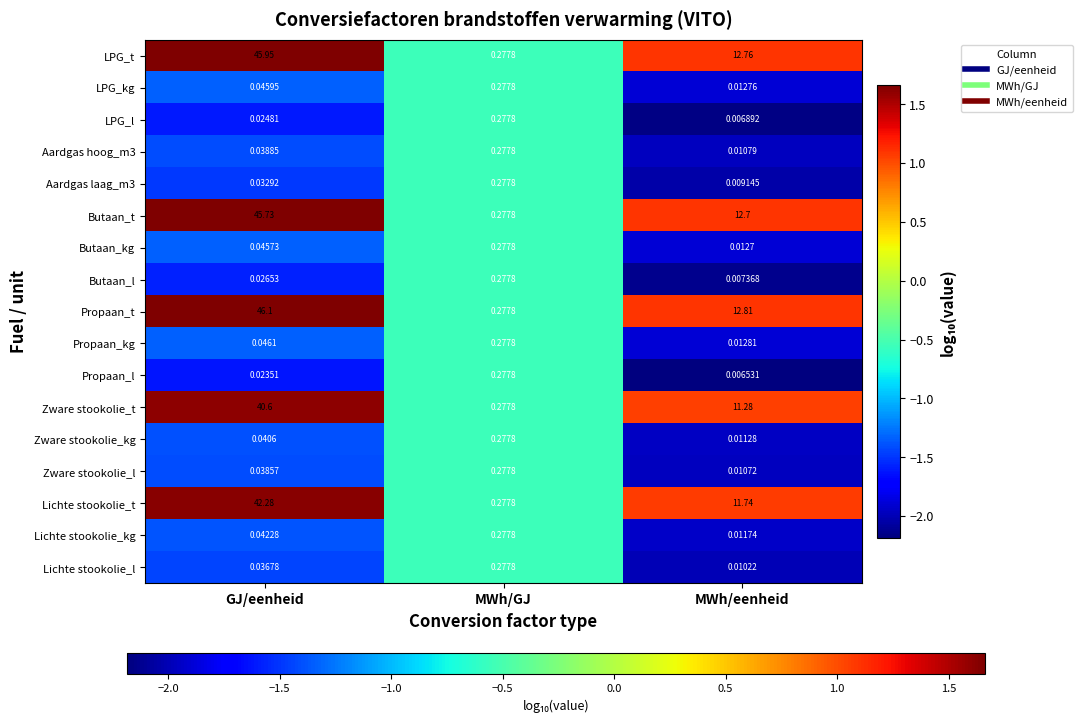

Which series has the largest total across all categories?

Propaan_t